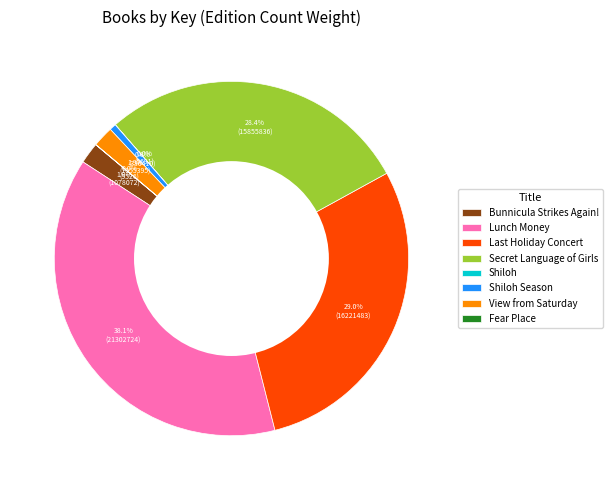

Which has a higher value, View from Saturday or Lunch Money?

Lunch Money